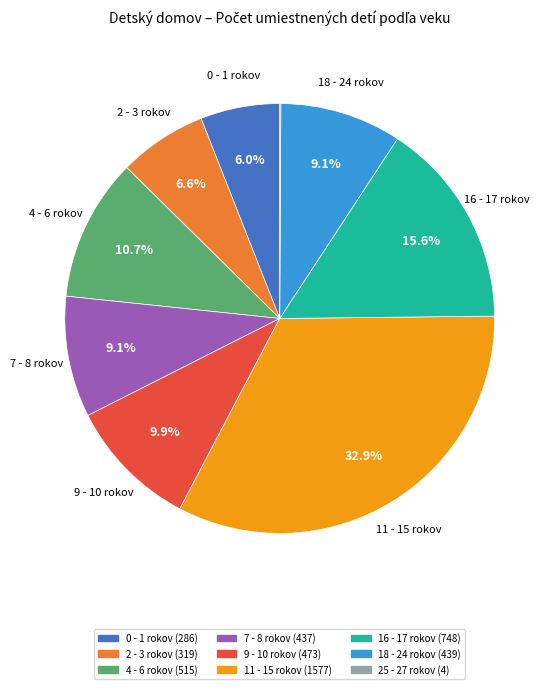

Does any single category account for the majority?

No